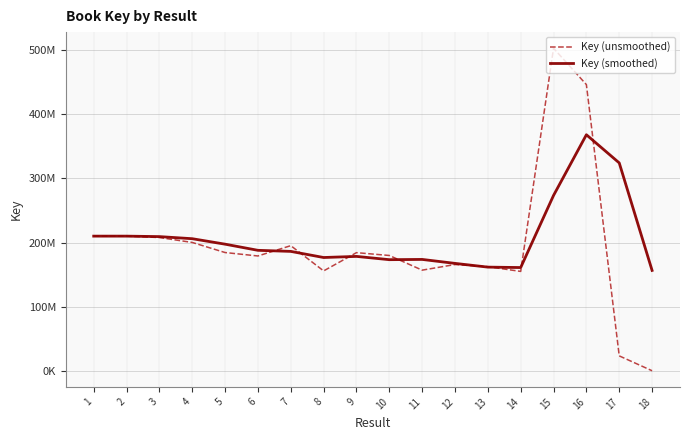

Rank the categories by Key (unsmoothed) value from highest to lowest.

15, 16, 2, 1, 3, 4, 7, 5, 9, 10, 6, 12, 13, 11, 8, 14, 17, 18